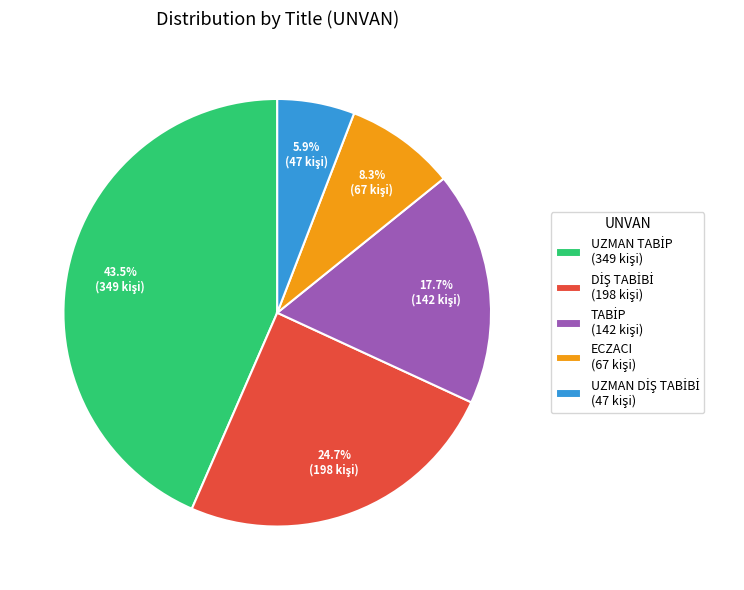

Does any single category account for the majority?

No